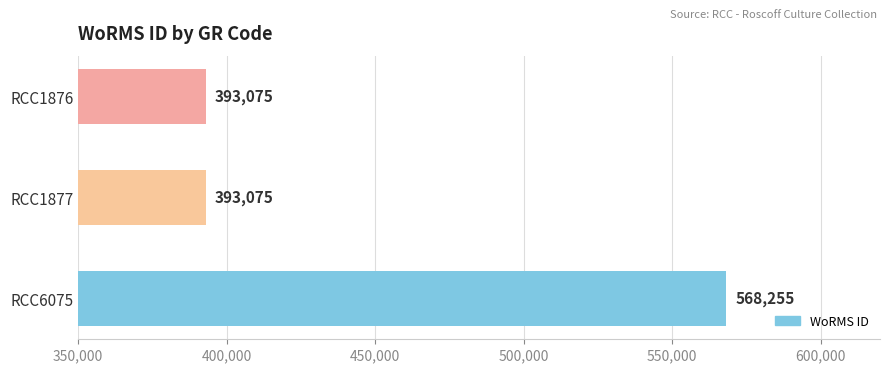

How many values are between 393075 and 568255?

3